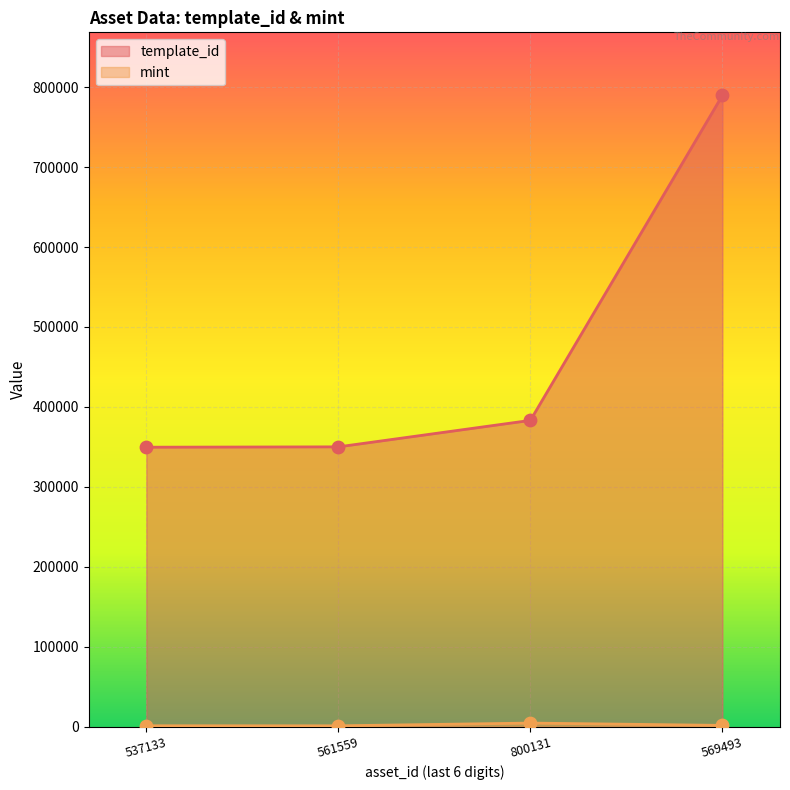

What are all the series names shown in the legend?

template_id, mint